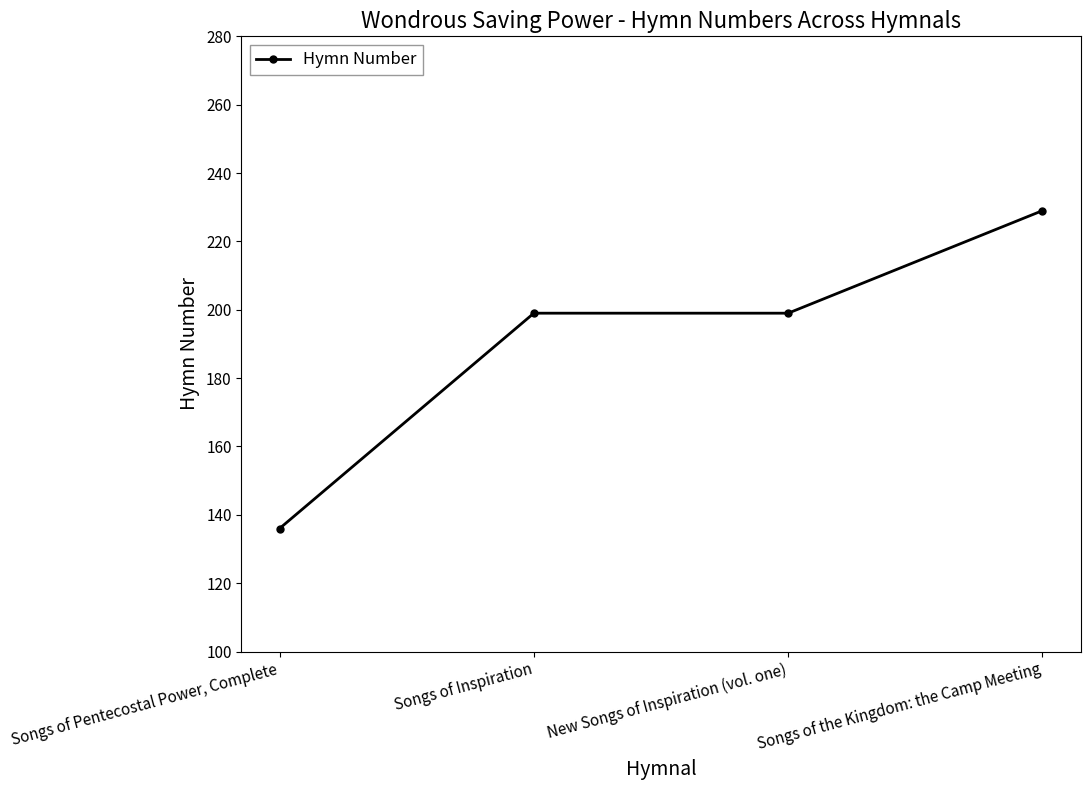

Reading right to left, transcribe all the data shown in this chart.

Songs of the Kingdom: the Camp Meeting=229	New Songs of Inspiration (vol. one)=199	Songs of Inspiration=199	Songs of Pentecostal Power, Complete=136